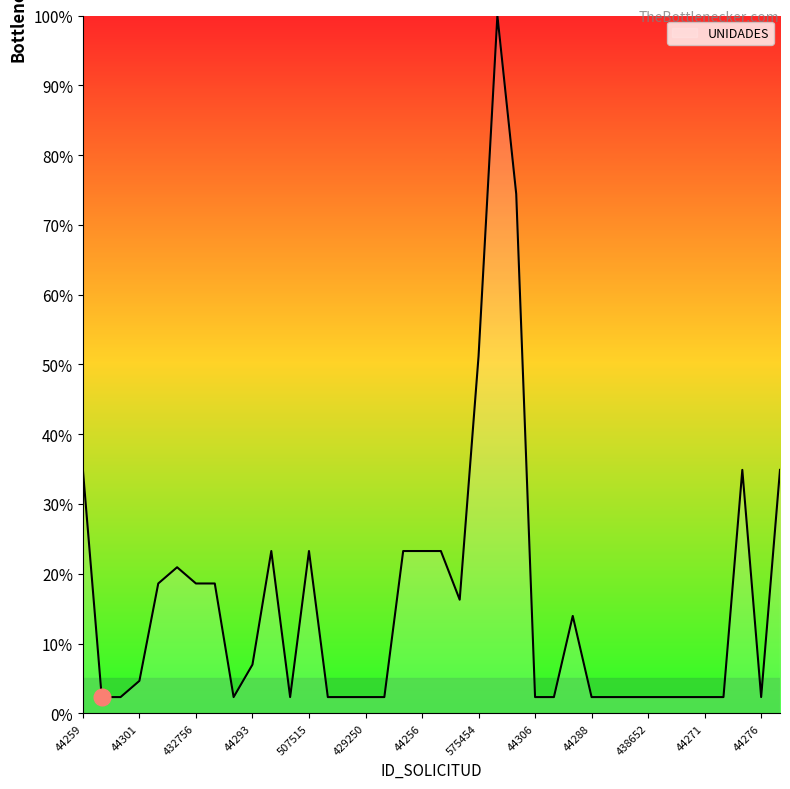

What is the difference between the maximum and minimum values?

97.7